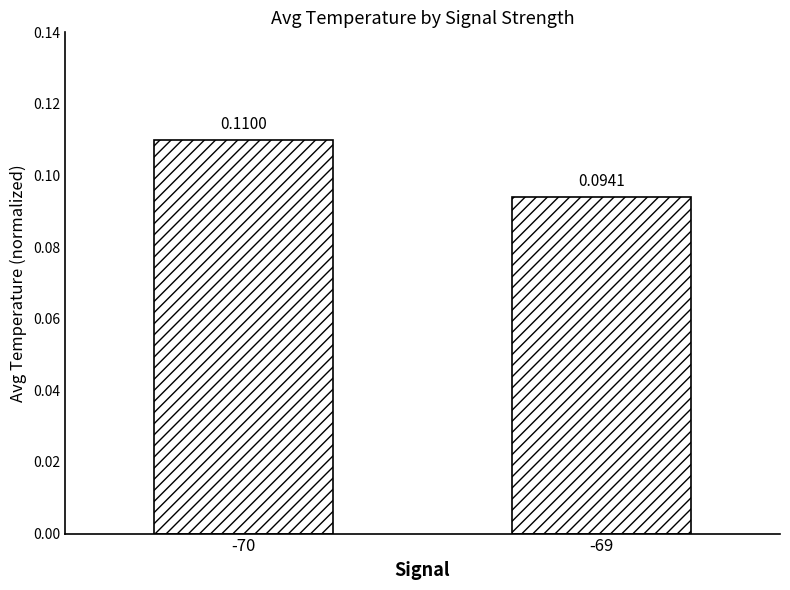

Rank the categories by value from lowest to highest.

-69, -70